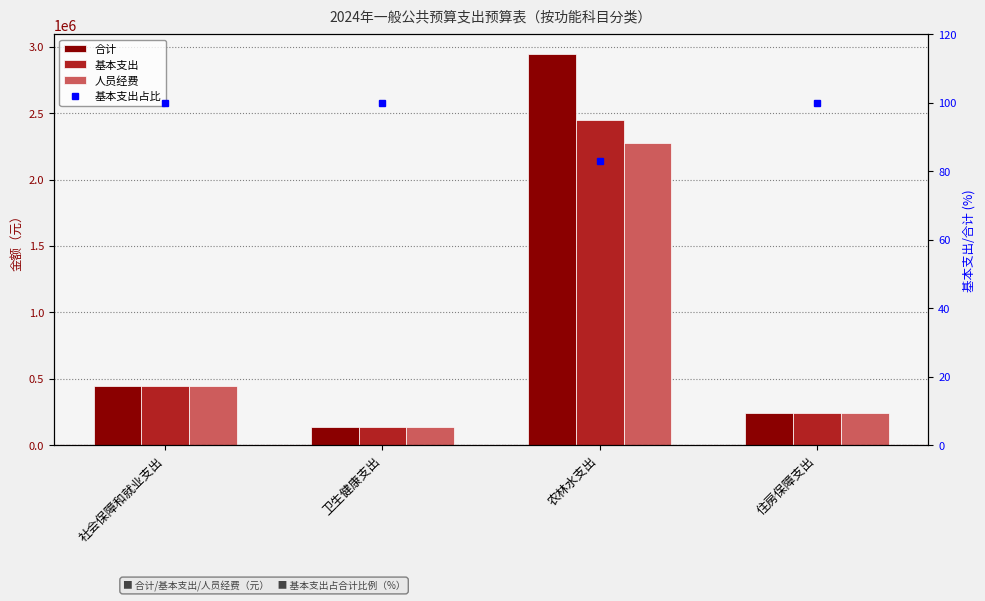

At which category is the sum across all series the highest?

农林水支出